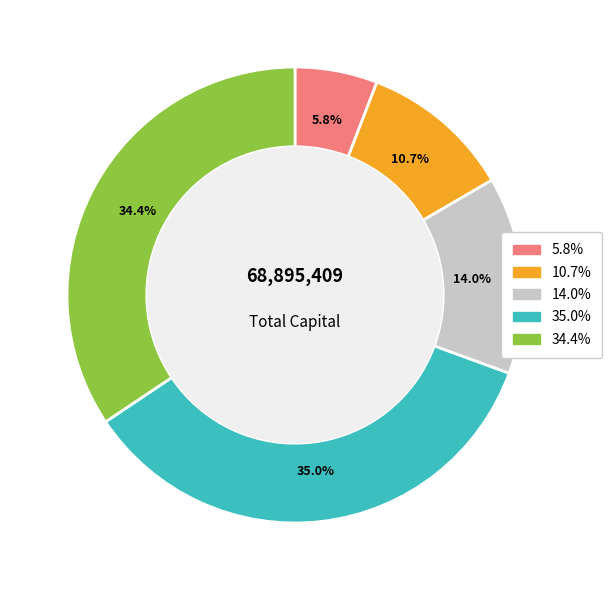

Does any single category account for the majority?

No